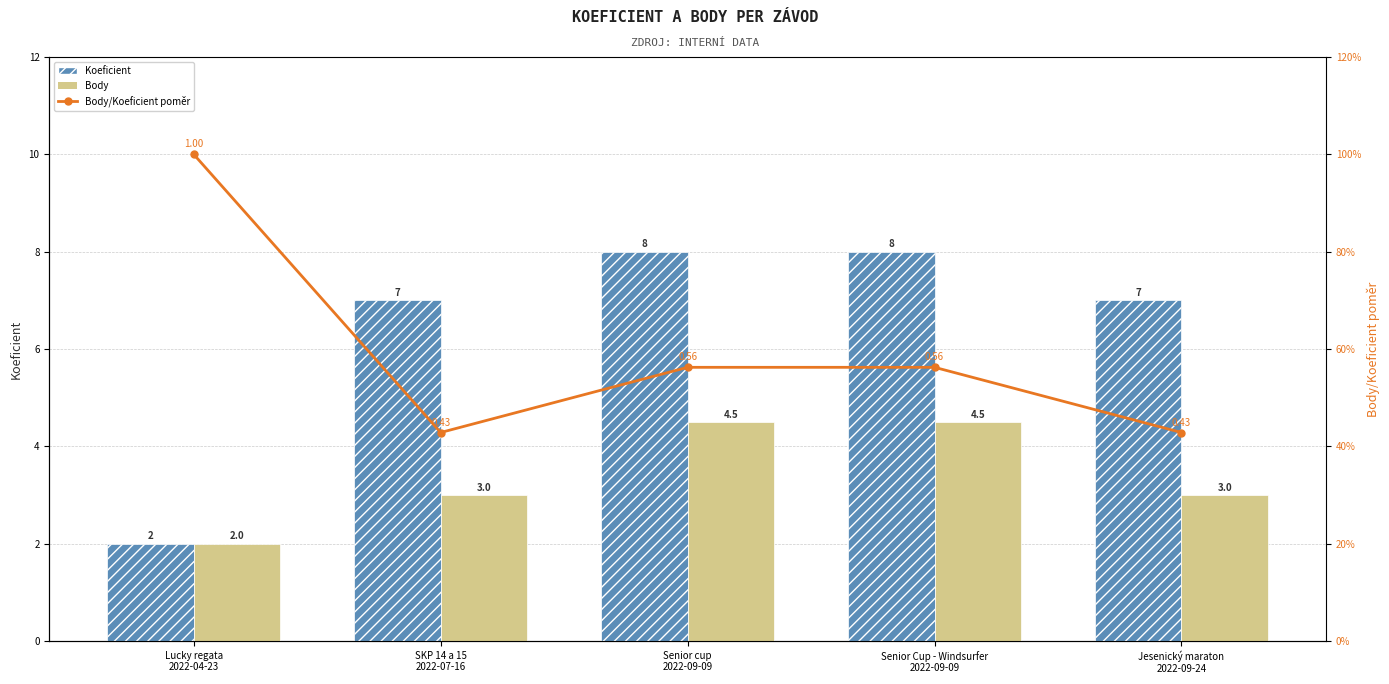

What is the difference between the maximum and minimum values in the Body/Koeficient poměr series?

0.6